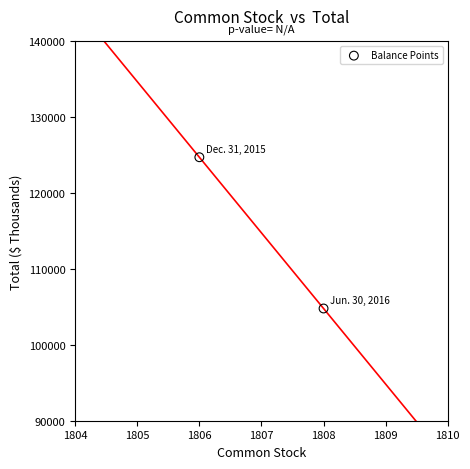

What is the average X value?

1807